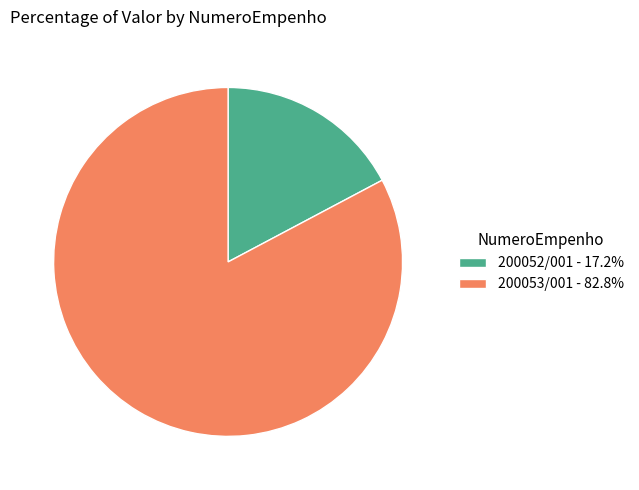

What is the majority slice?

200053/001